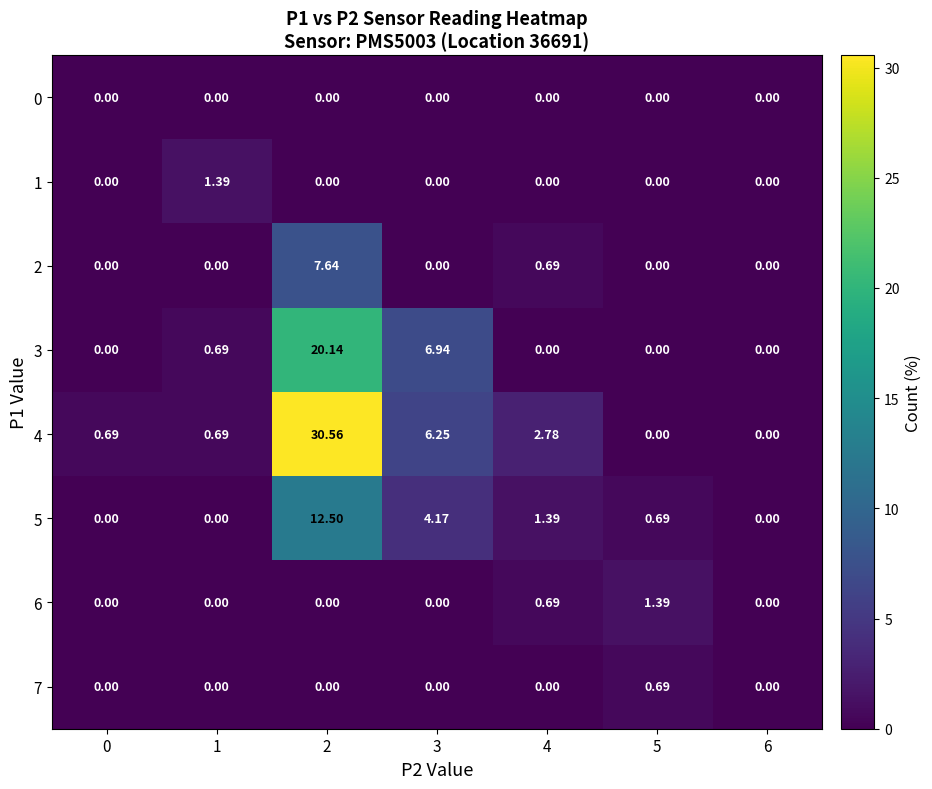

Is the value of 6 at 6 greater than the value of 2 at 2?

No